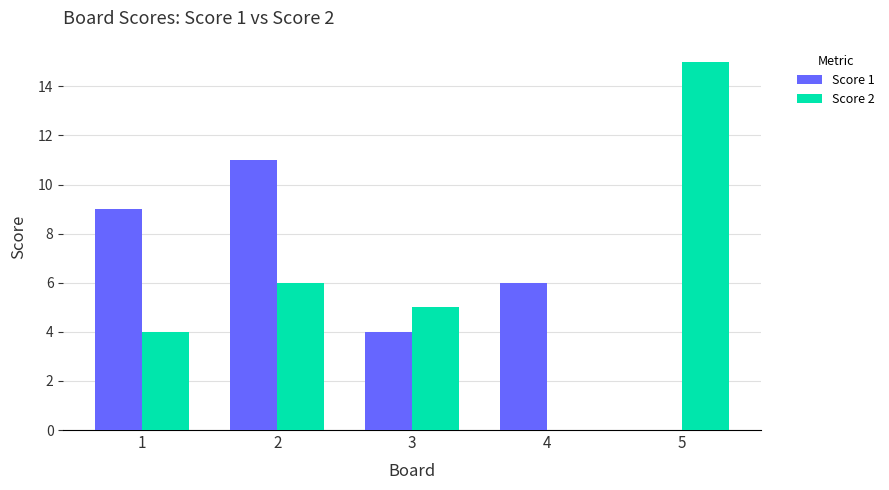

What is the spread (max minus min) of values at 3?

1